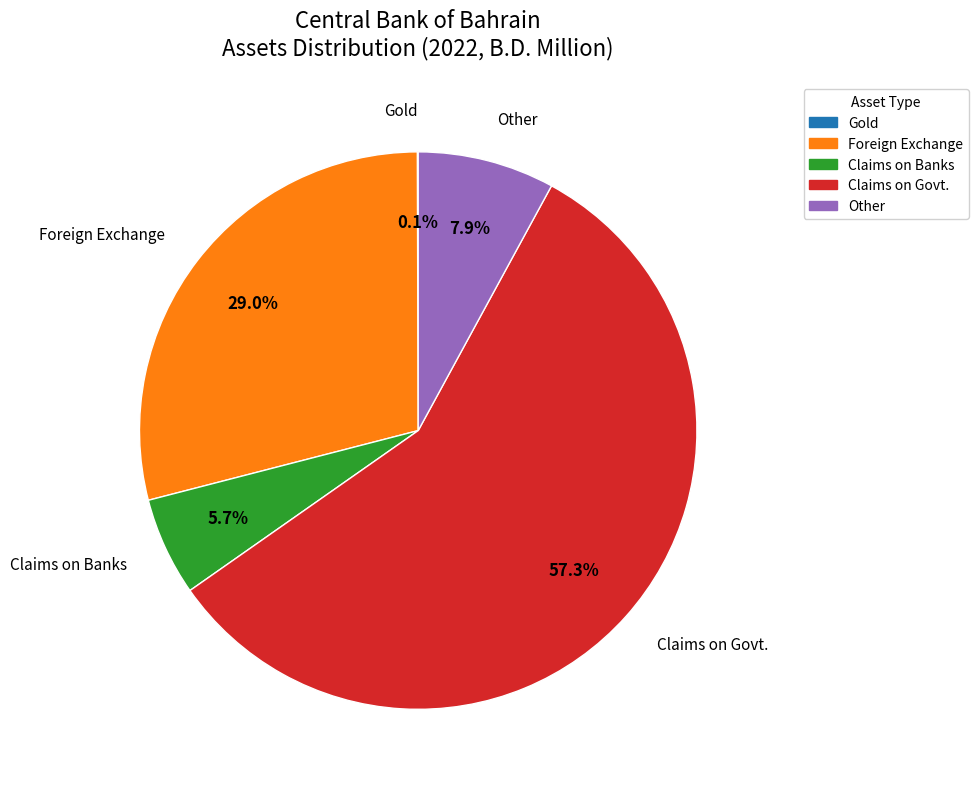

The Claims on Govt. slice represents 44% of the pie. True or false?

False